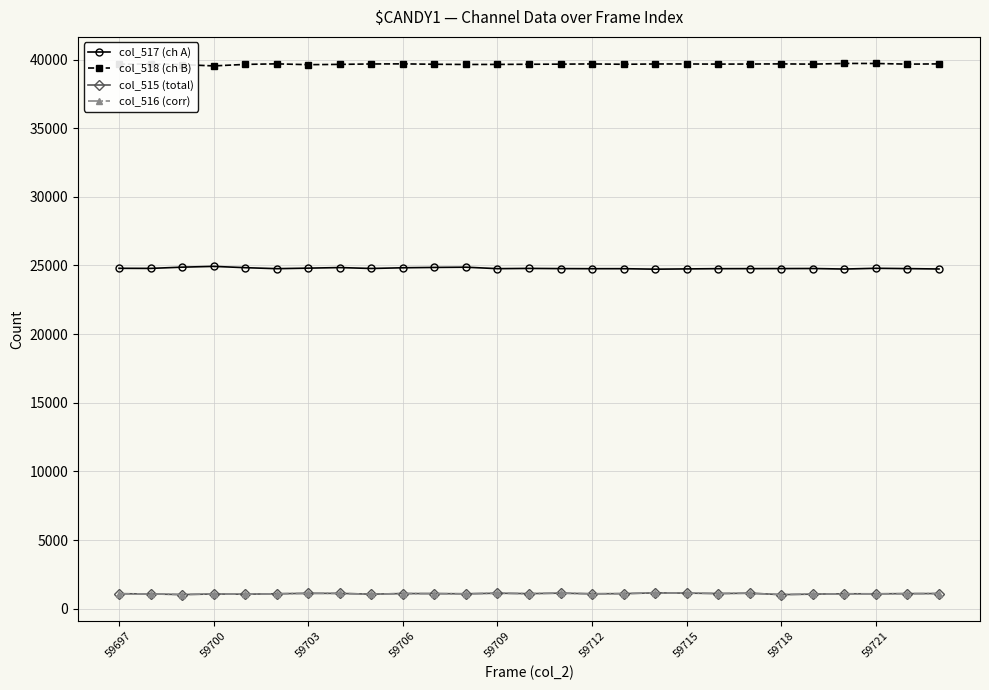

What is the smallest value displayed?

1022